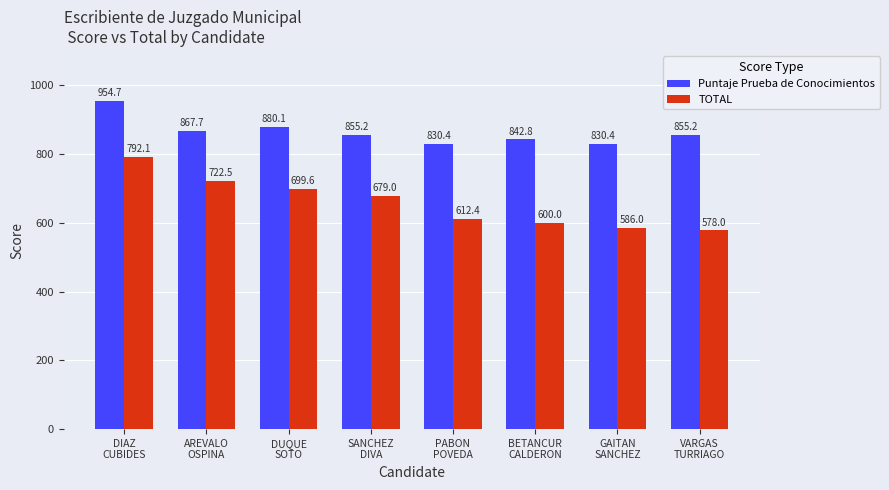

What is the approximate value of Puntaje Prueba de Conocimientos at DUQUE
SOTO?

880.1